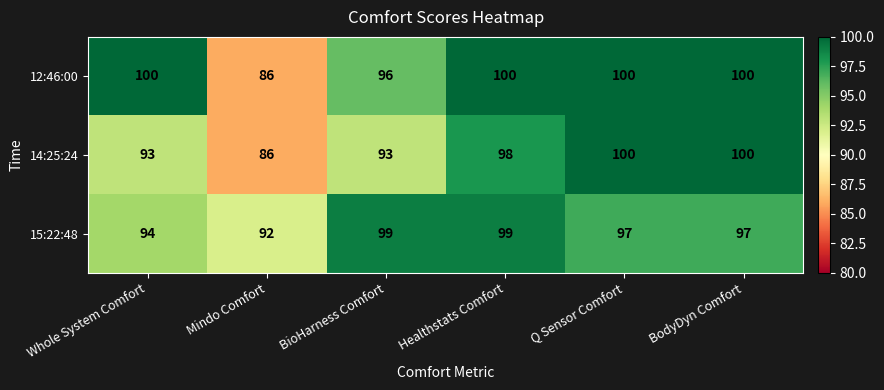

Which series changed the most between Whole System Comfort and Mindo Comfort?

12:46:00